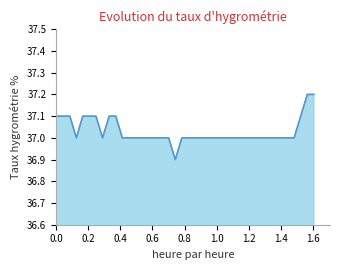

What is the difference between the maximum and minimum values?

0.3